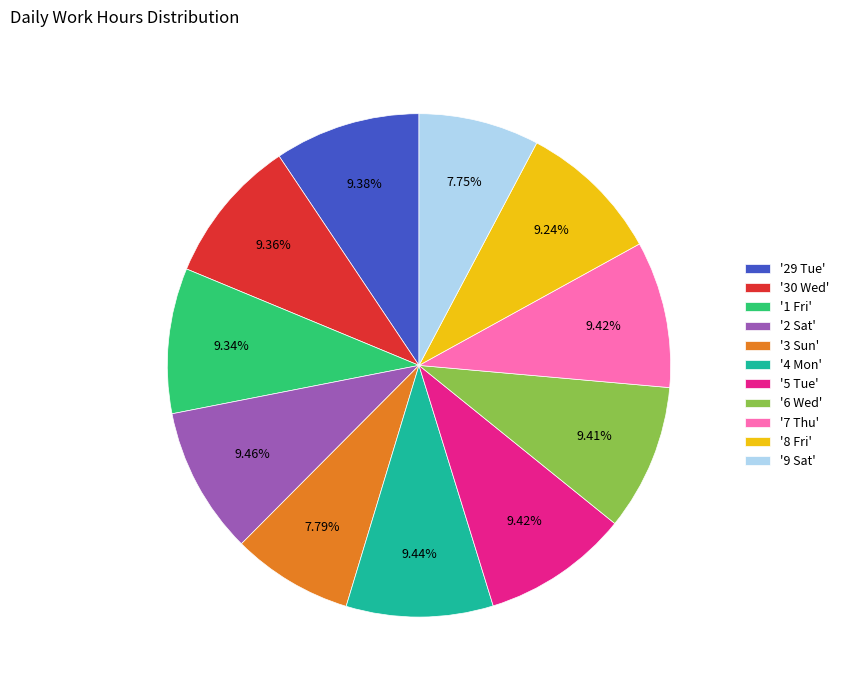

How many slices are in this pie chart?

11